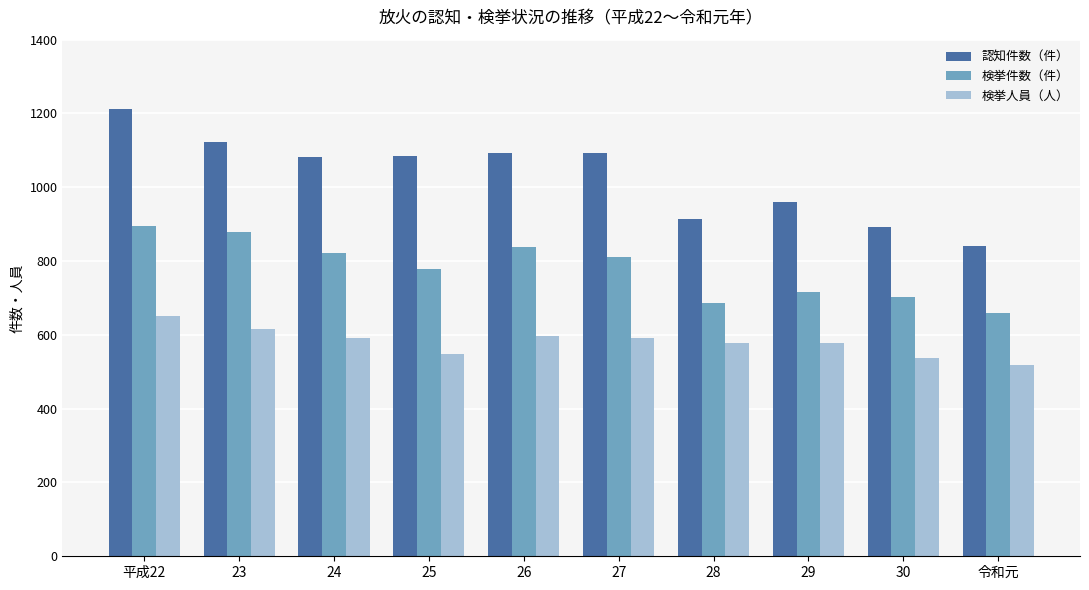

How many groups of bars are there?

10